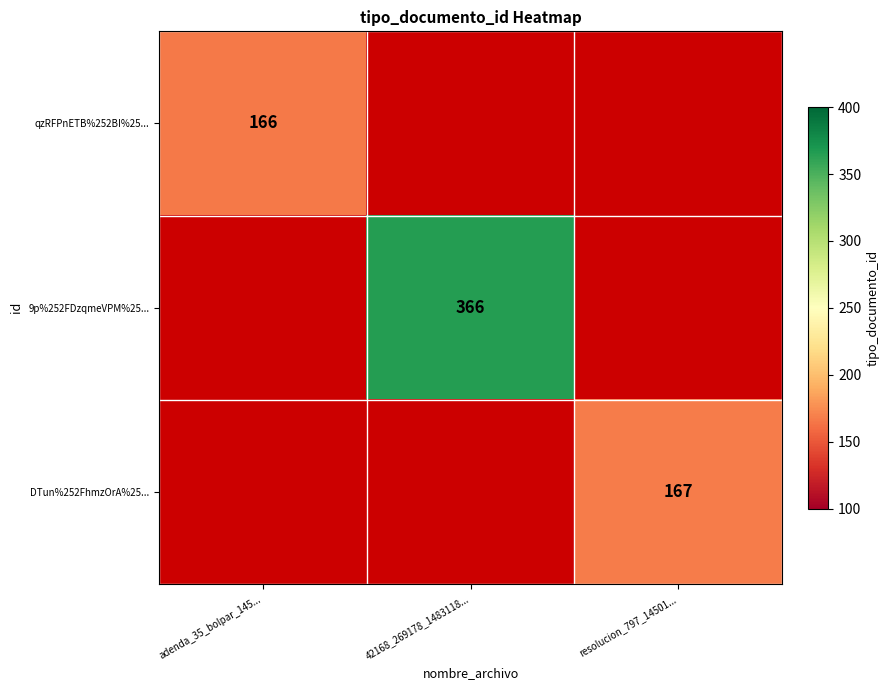

True or false: DTun%252FhmzOrA%25... has a value of 249.9 at resolucion_797_14501....

False